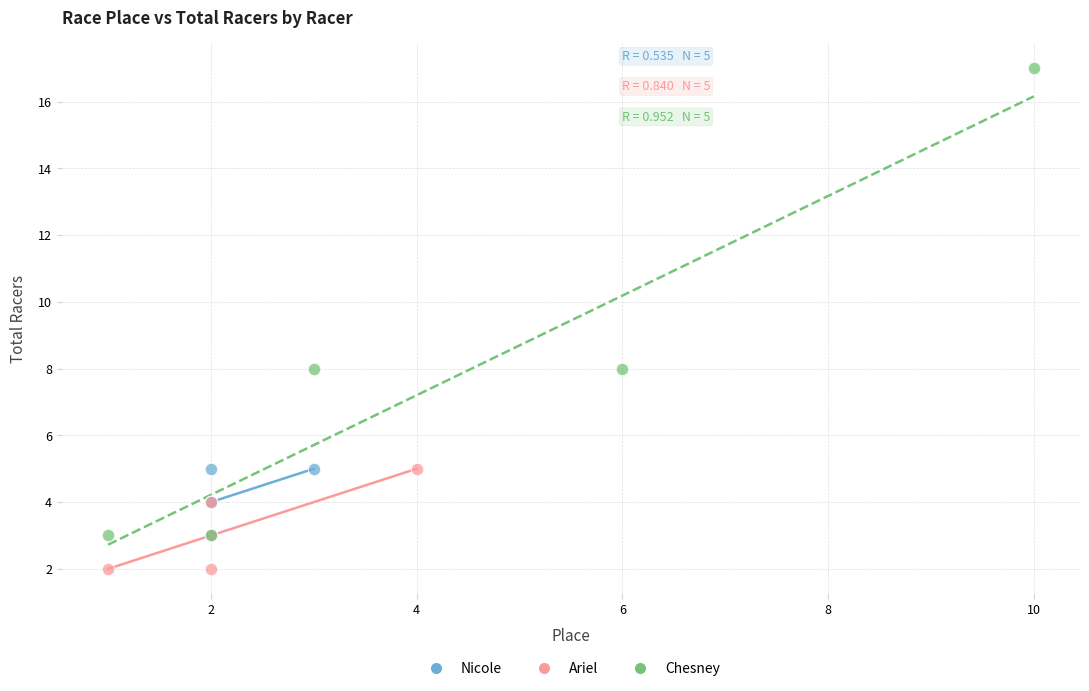

What are all the series names shown in the legend?

Nicole, Ariel, Chesney